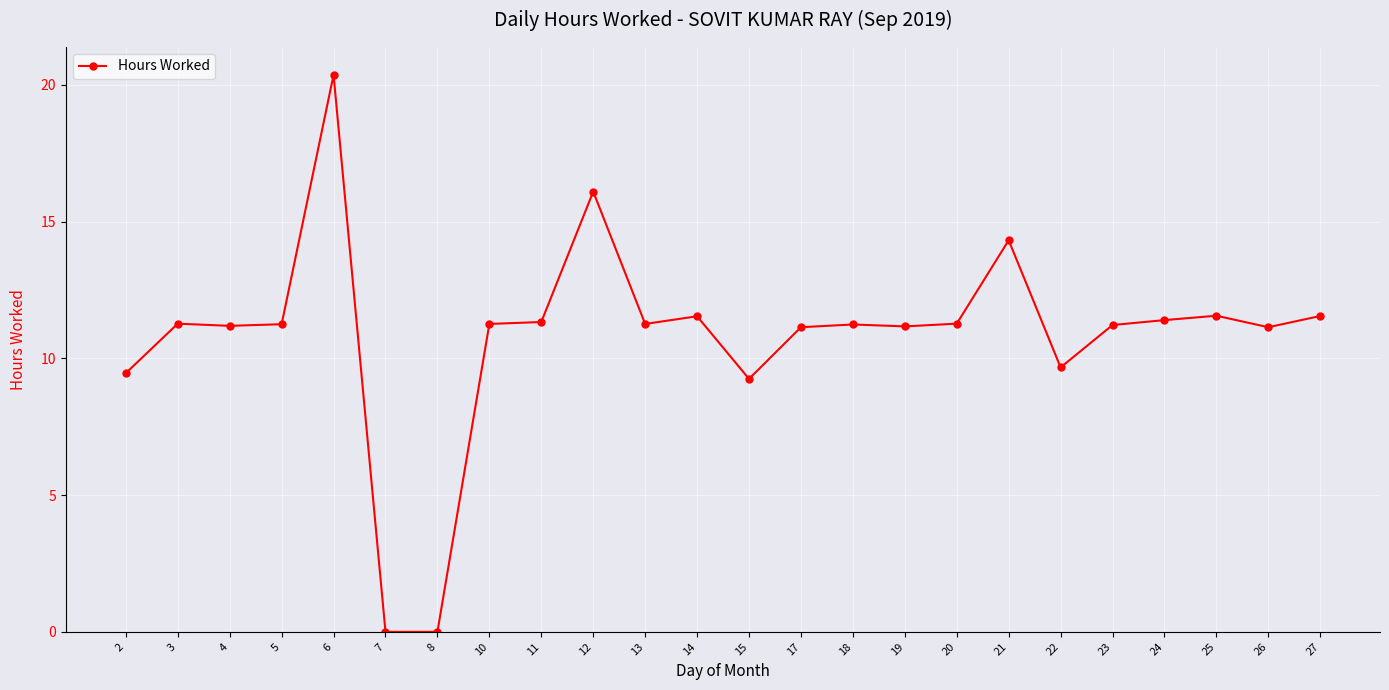

Which category has the highest value across all series?

6